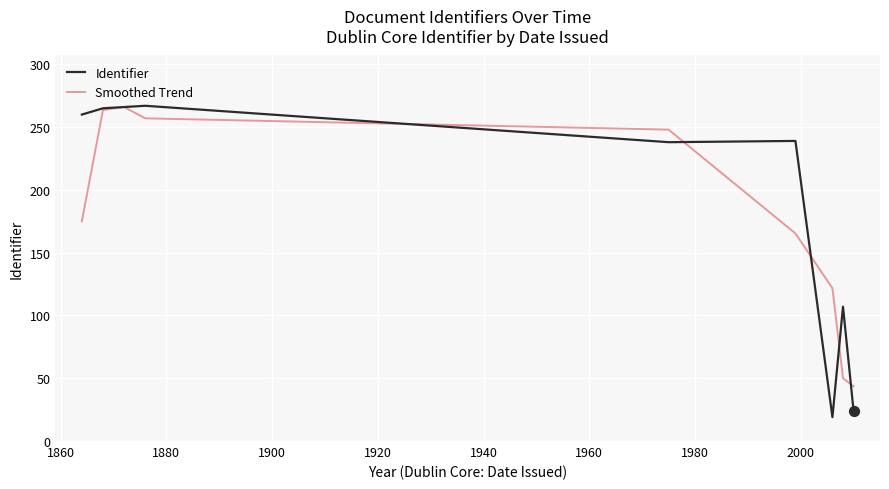

What is the lowest value of the Identifier series?

19.0